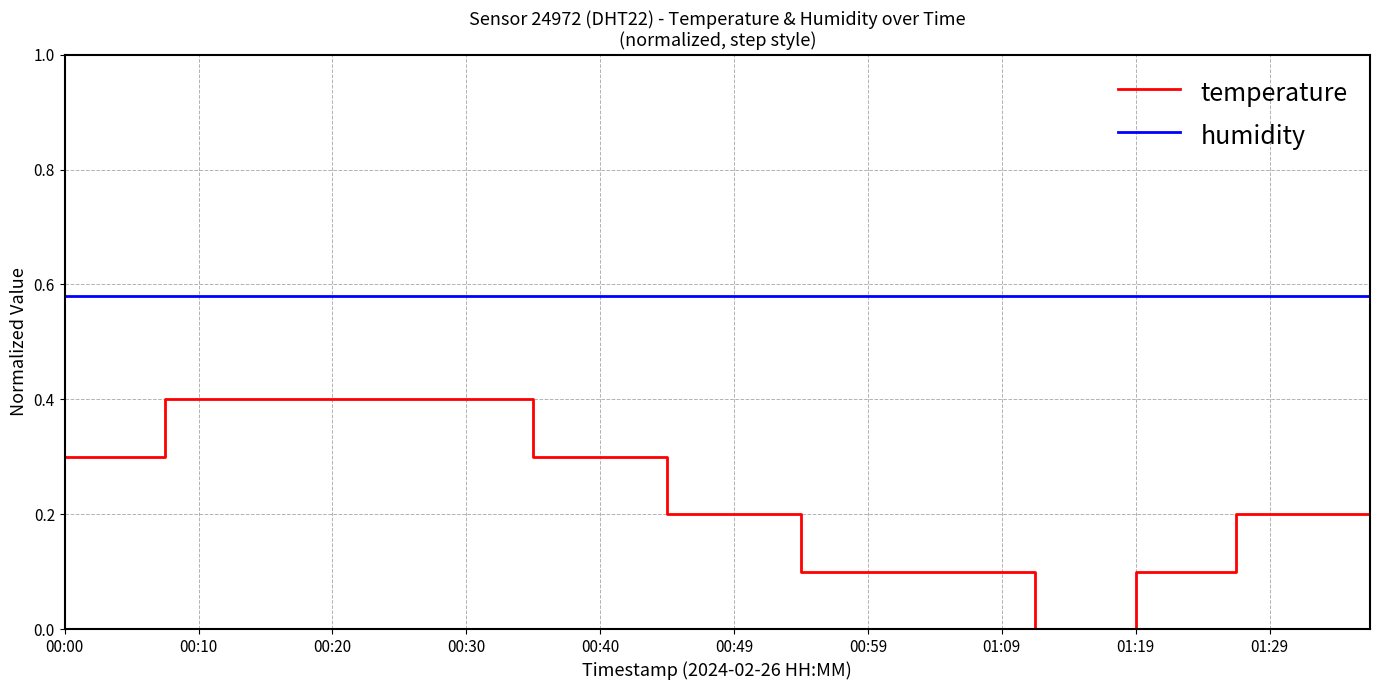

True or false: humidity and temperature intersect in this chart.

False